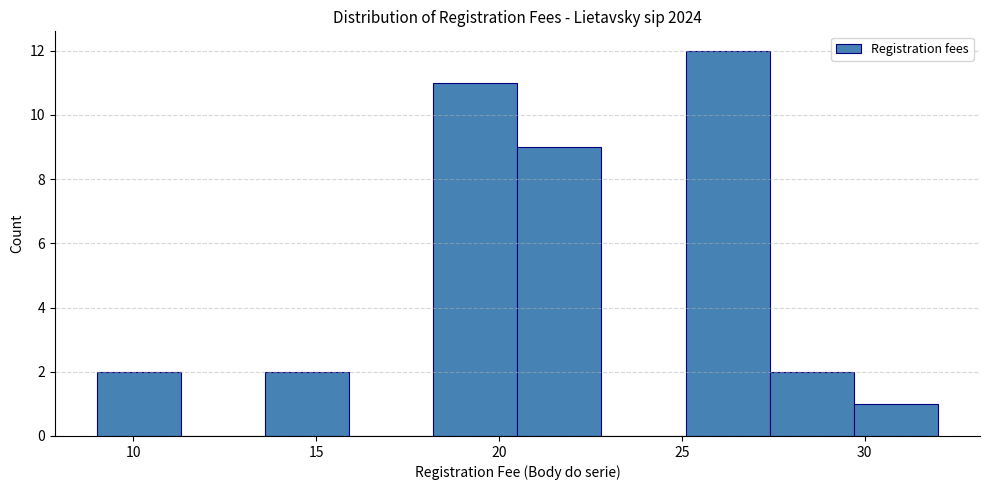

Reading left to right, transcribe this chart: for each bar, give the range it covers on the x-axis and its height. Neither the bar edges nor the heights are printed on the chart, so give them approximately, as read against the axes.

9.0 to 11.3: 2
11.3 to 13.6: 0
13.6 to 15.9: 2
15.9 to 18.2: 0
18.2 to 20.5: 11
20.5 to 22.8: 9
22.8 to 25.1: 0
25.1 to 27.4: 12
27.4 to 29.7: 2
29.7 to 32.0: 1